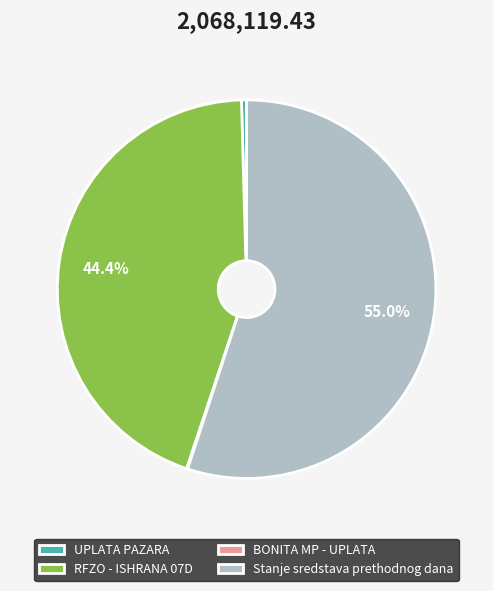

To the nearest percent, what is the difference between the largest and smallest slice percentages?

55%